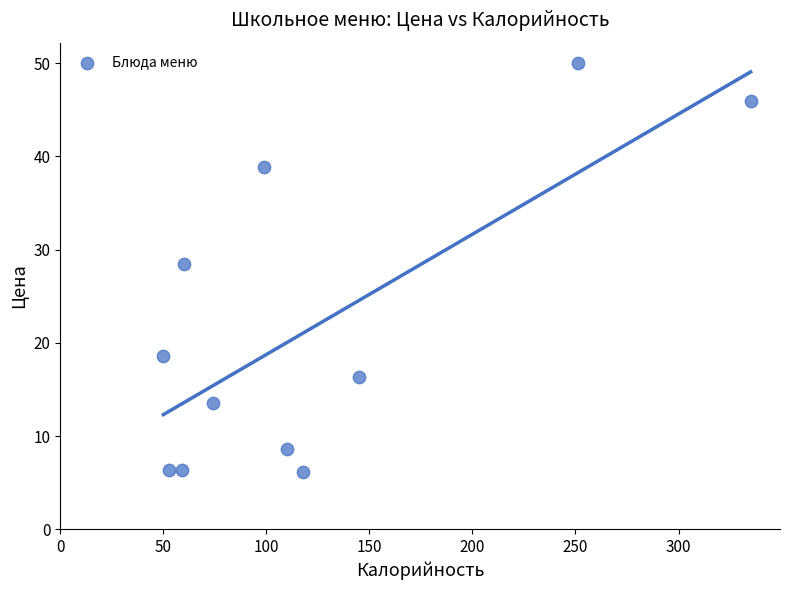

What is the range of Y values (max minus min)?

43.9